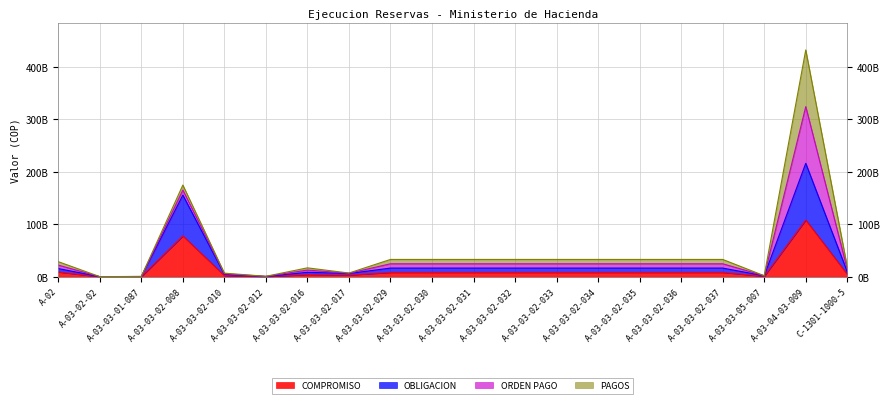

What is the label of the 9th point from the left?

A-03-03-02-029